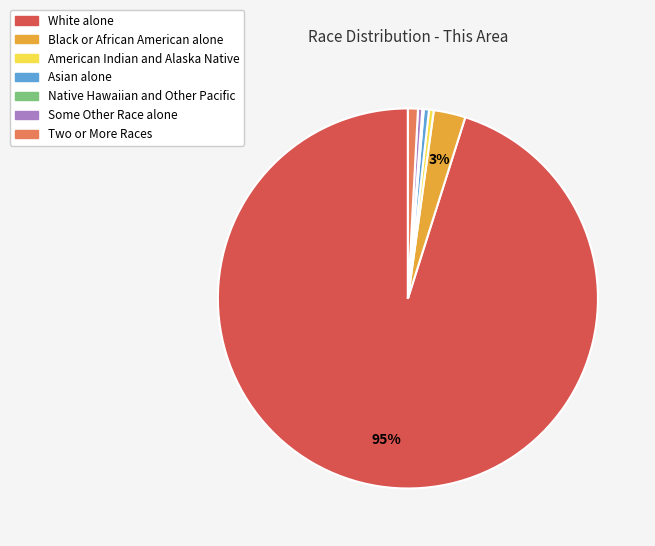

True or false: White alone accounts for 95% of the total.

True